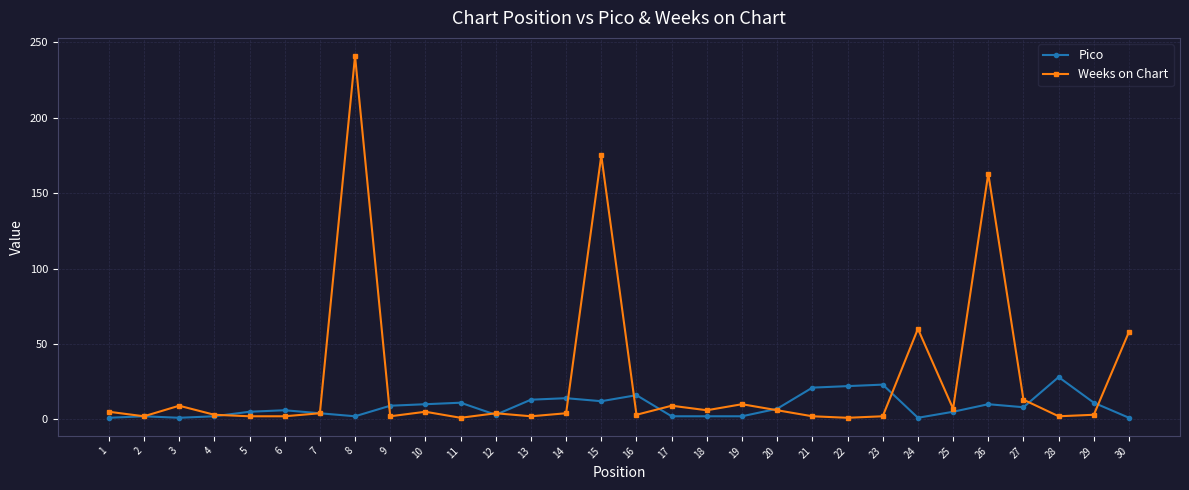

Is this an area chart (filled region under the line)?

No